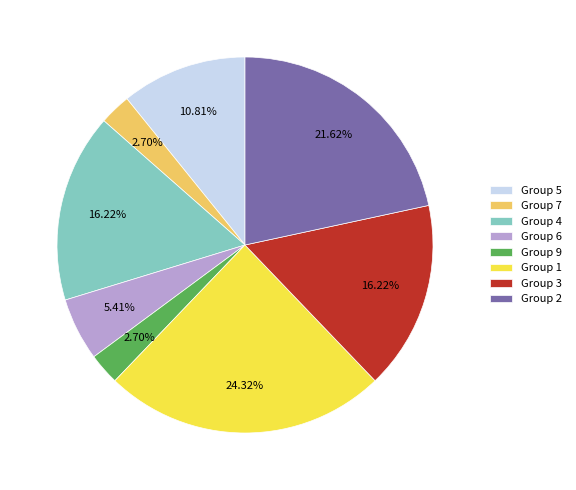

How many slices are in this pie chart?

8